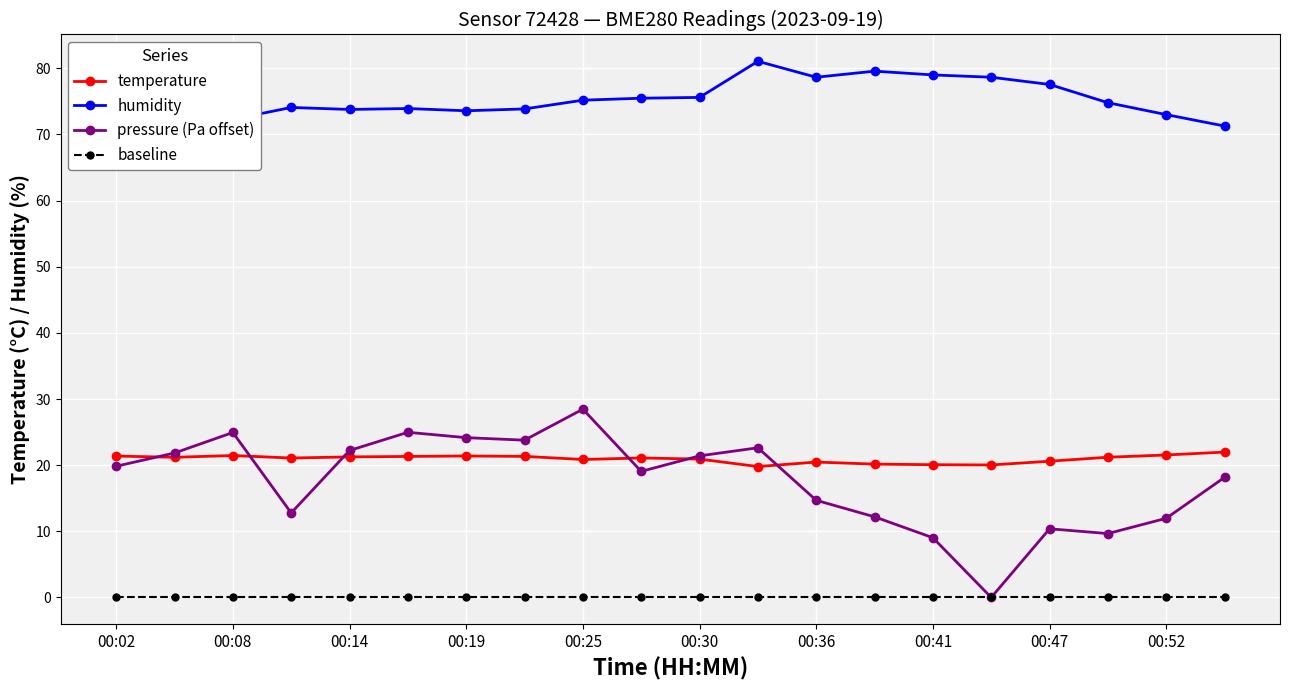

What is the maximum value shown in the chart?

81.1